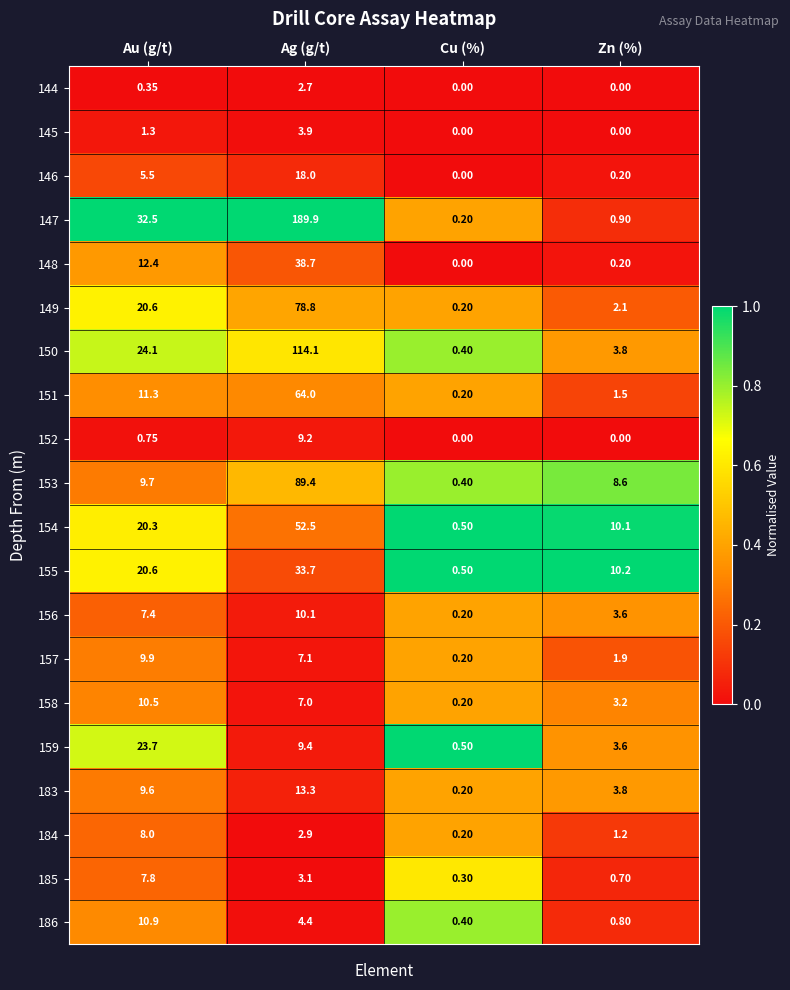

Is the value of 145 at Ag (g/t) greater than the value of 184 at Zn (%)?

Yes